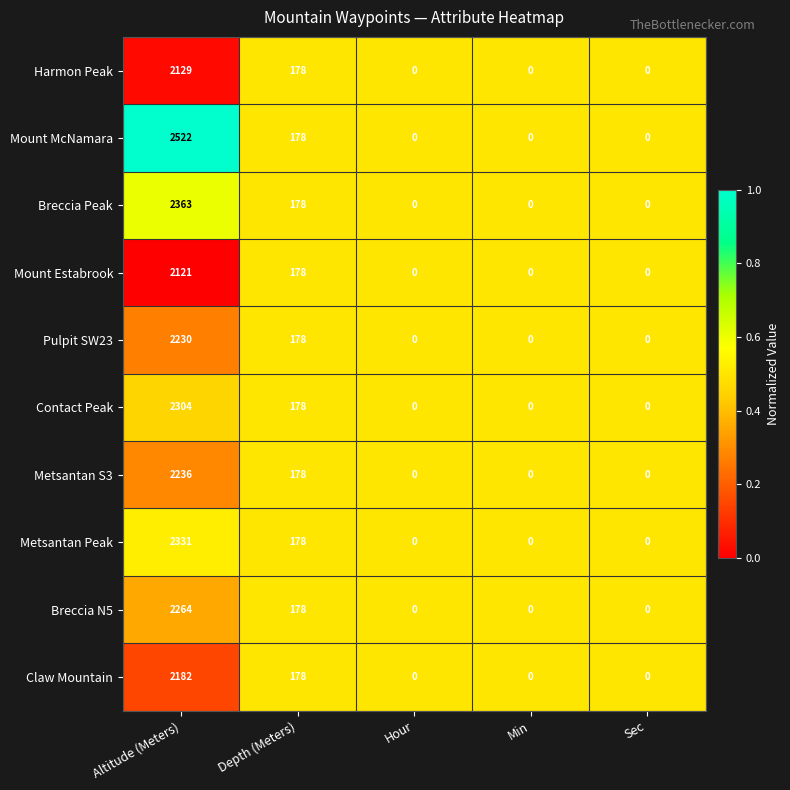

What is the total value across all series at Hour?

0